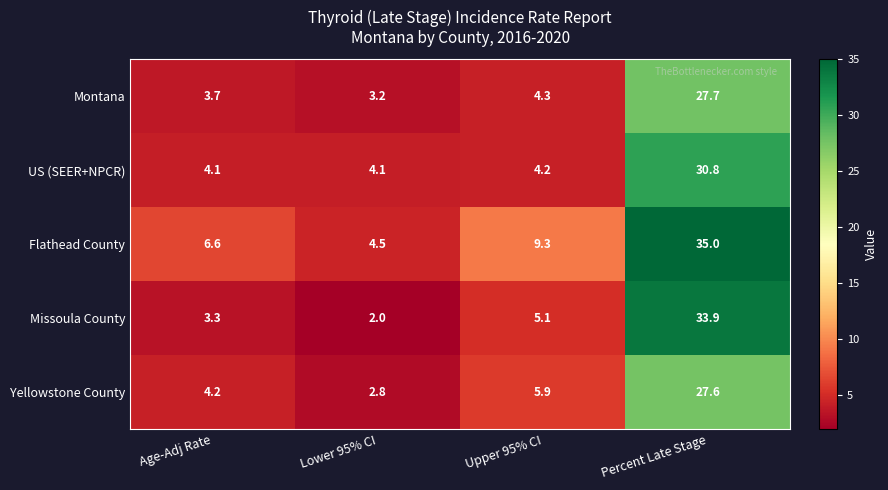

Reading left to right, extract all data points from this chart.

Montana: 3.7	3.2	4.3	27.7
US (SEER+NPCR): 4.1	4.1	4.2	30.8
Flathead County: 6.6	4.5	9.3	35.0
Missoula County: 3.3	2.0	5.1	33.9
Yellowstone County: 4.2	2.8	5.9	27.6